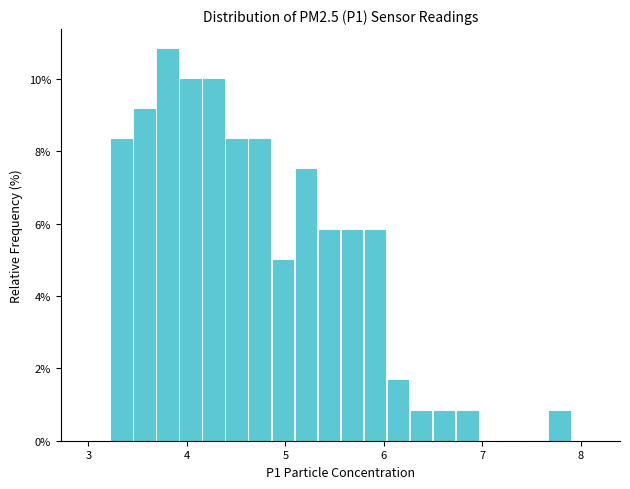

Around what value on the x-axis is the tallest bar? Give the approximate position of its centre, as read against the axis.

3.8